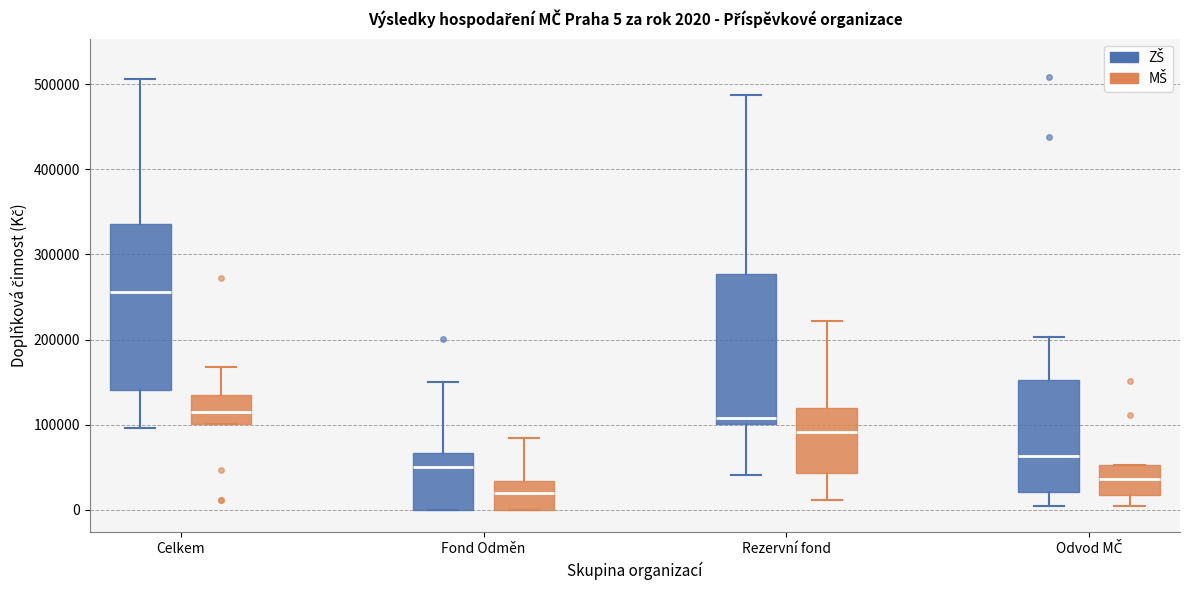

Which box is the tallest, from its lower edge to its upper edge?

Celkem (ZŠ)